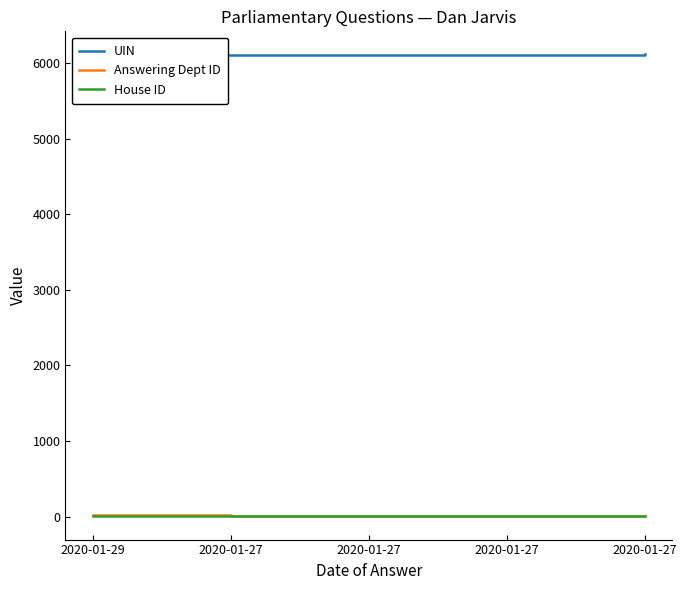

Which series changed the most between 2020-01-27 and 2020-01-27?

Answering Dept ID